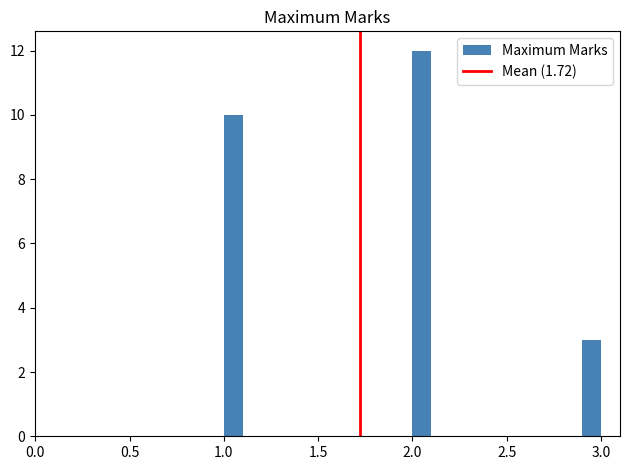

Read against the x-axis, roughly where is the centre of the tallest bar?

2.05